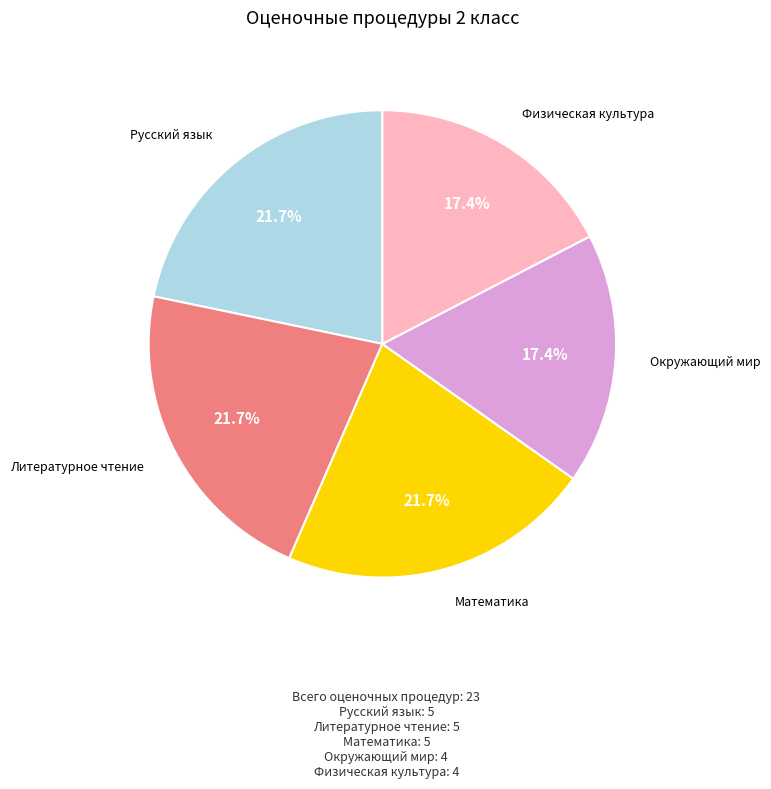

Is there a majority slice in this chart?

No